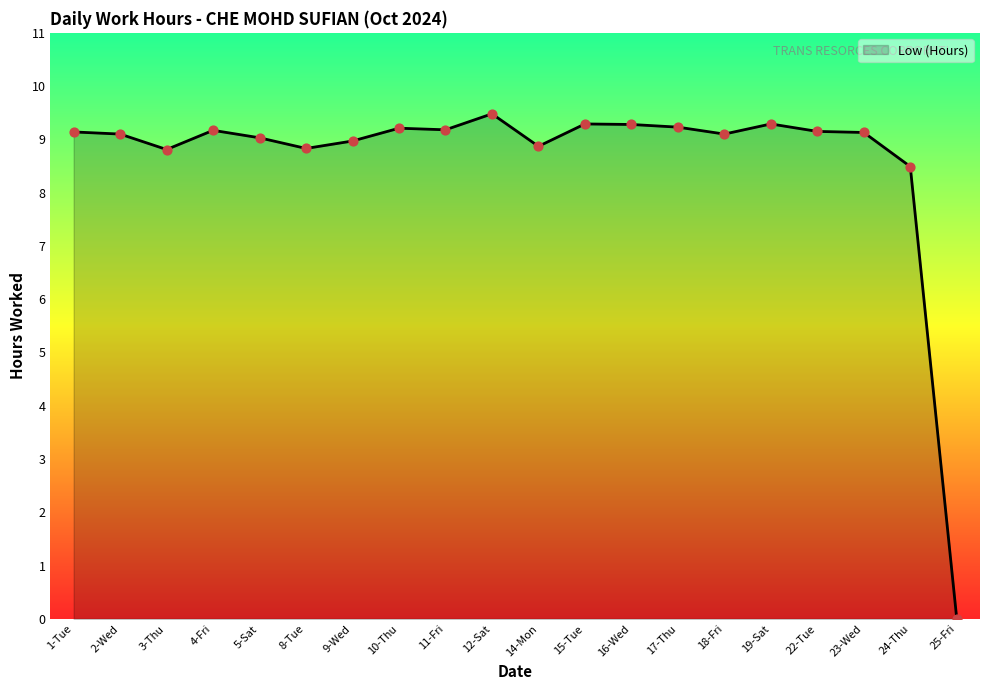

Approximately how many times larger is the value at 5-Sat compared to 4-Fri?

1.0